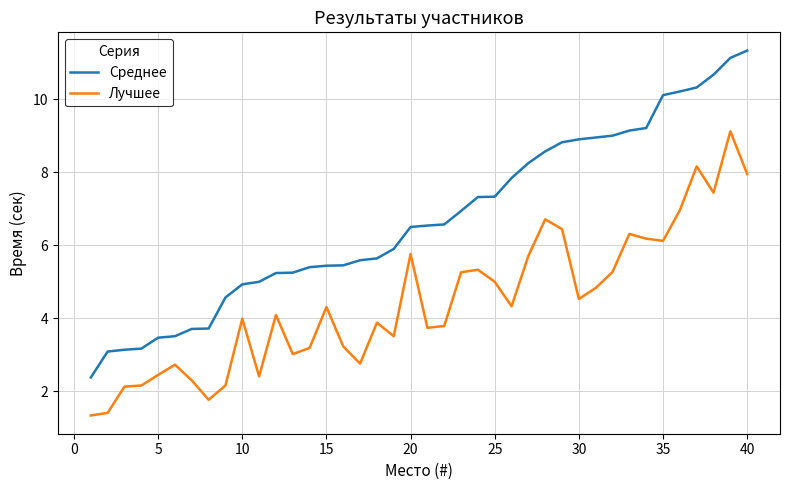

List the series in order of their peak value, highest first.

Среднее, Лучшее